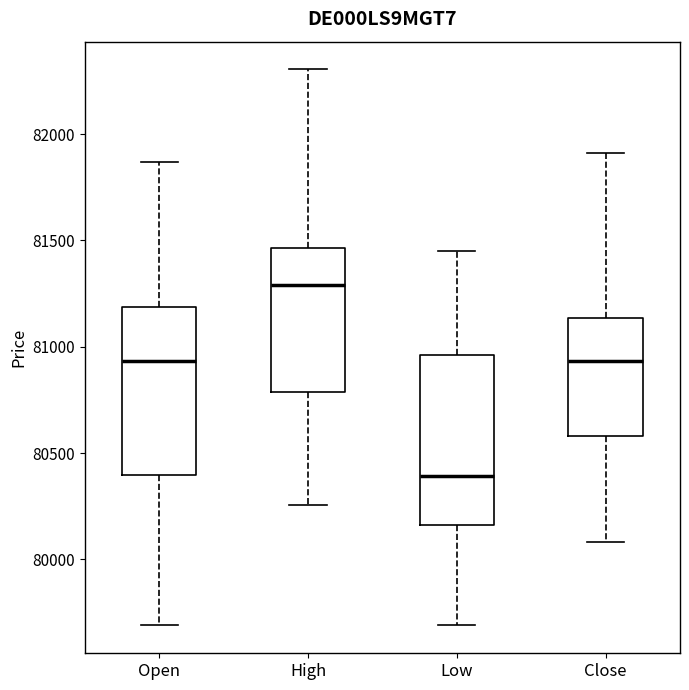

Which box has the lowest median line?

Low